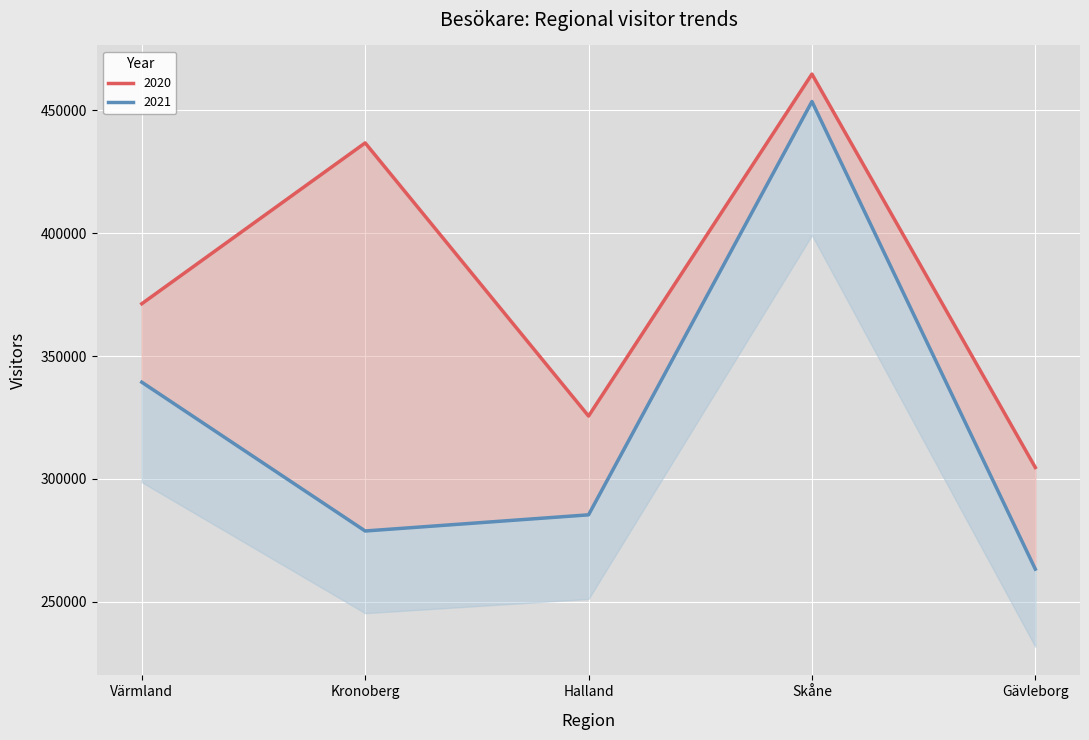

At how many categories does at least one series exceed 275638?

5